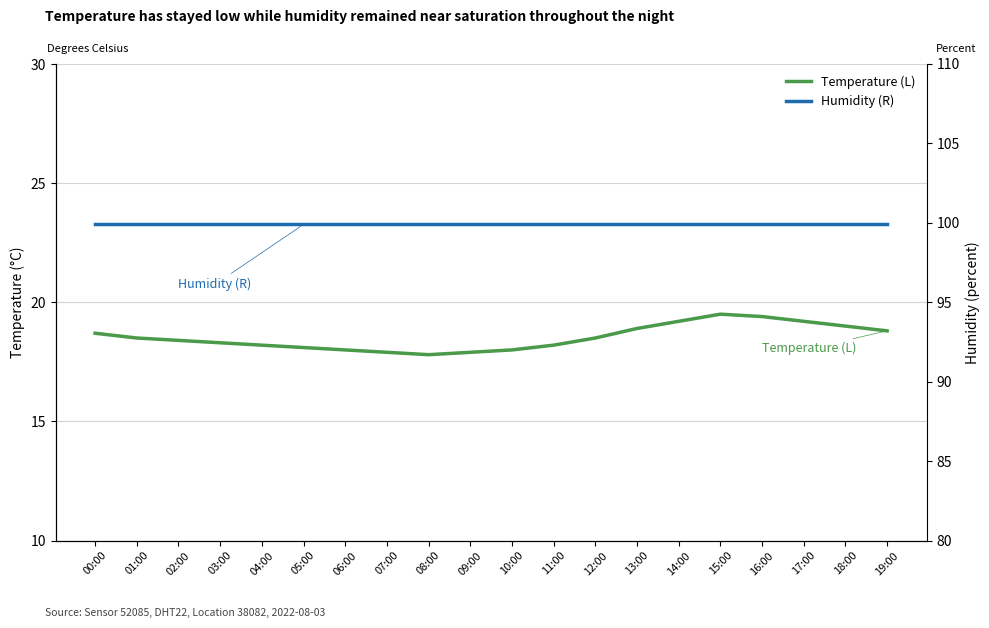

How many data points does each series have?

20